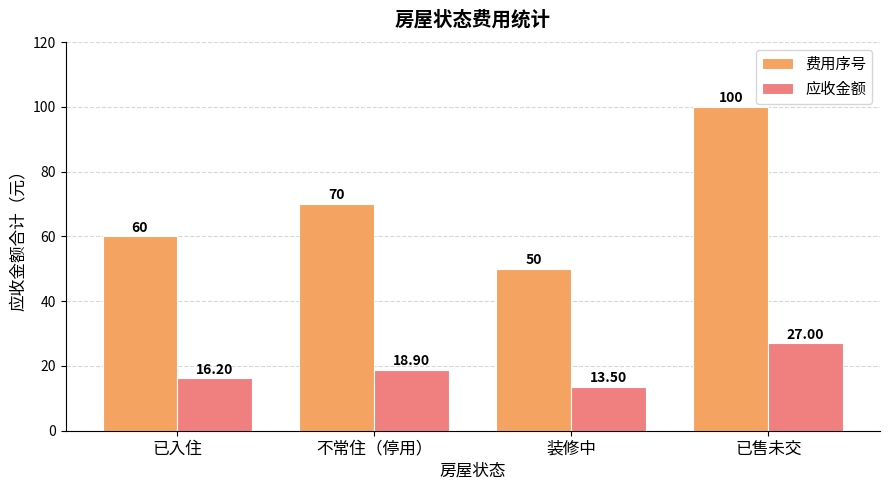

At 装修中, list the series in order from largest to smallest.

费用序号, 应收金额